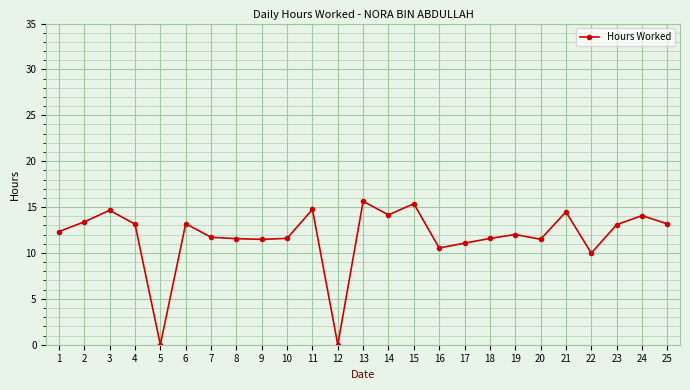

How many series are shown in this chart?

1